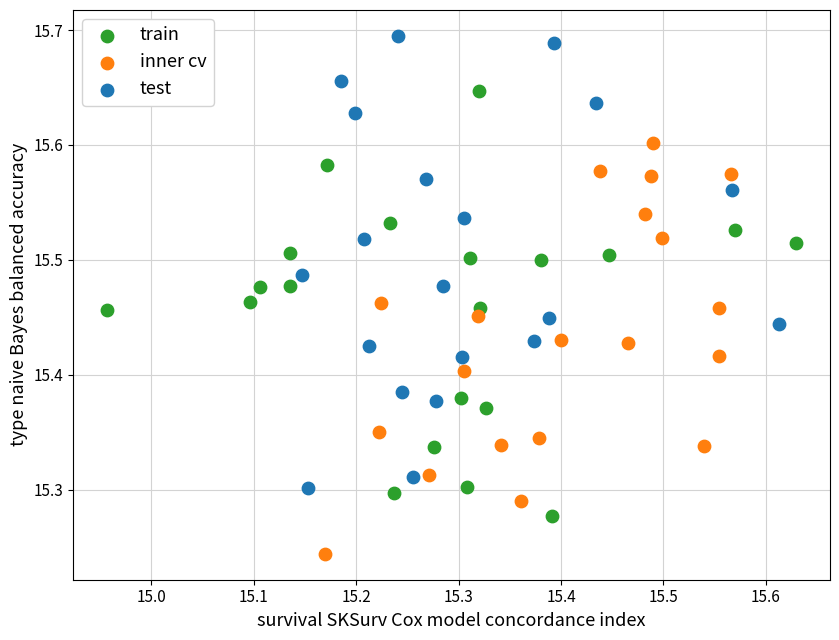

Which series has the widest spread of Y values?

test